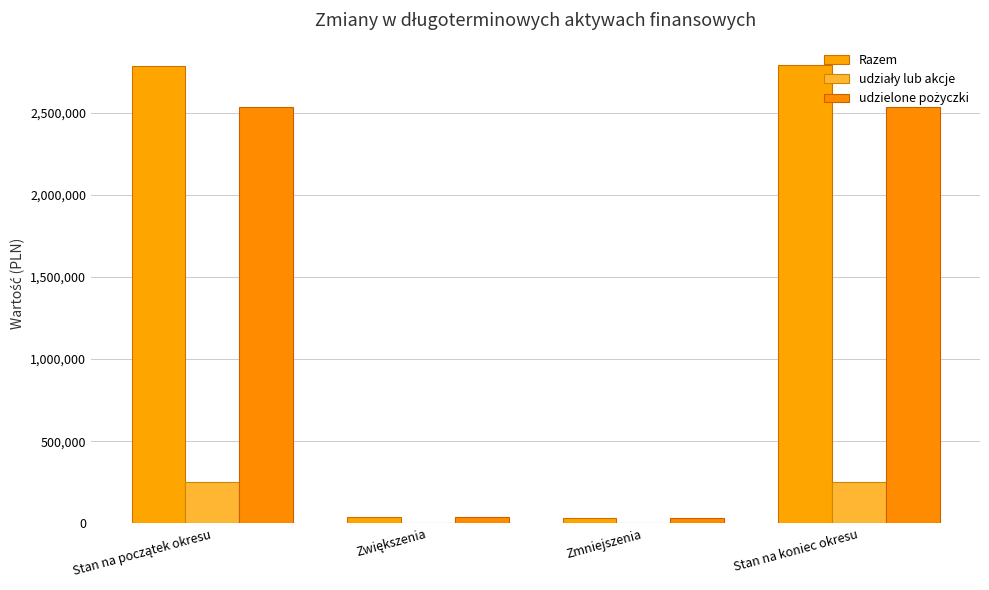

Are the bars horizontal?

No